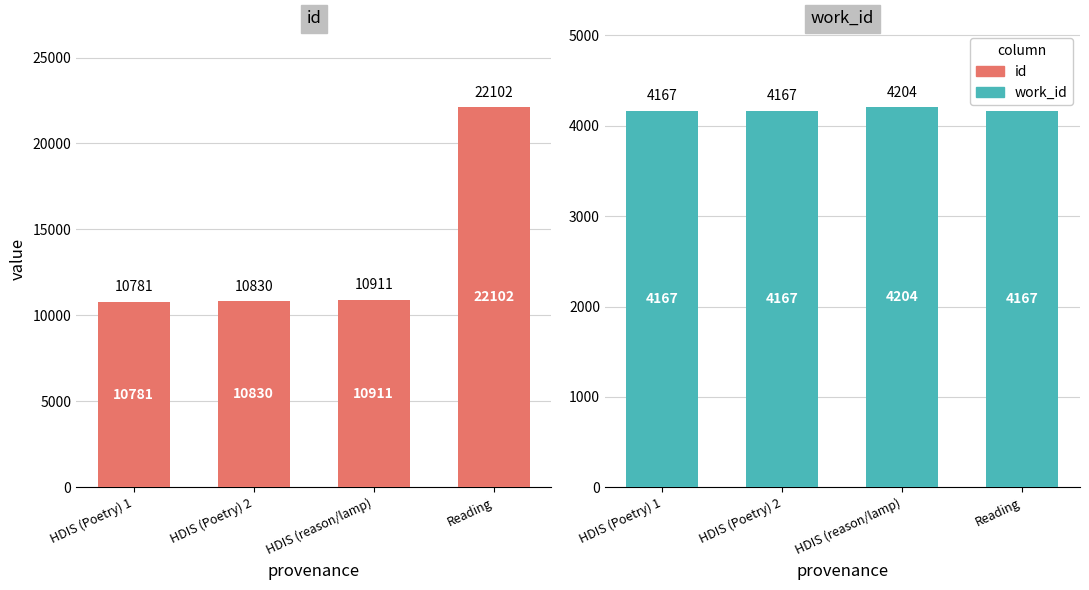

At how many categories does at least one series exceed 16119?

1